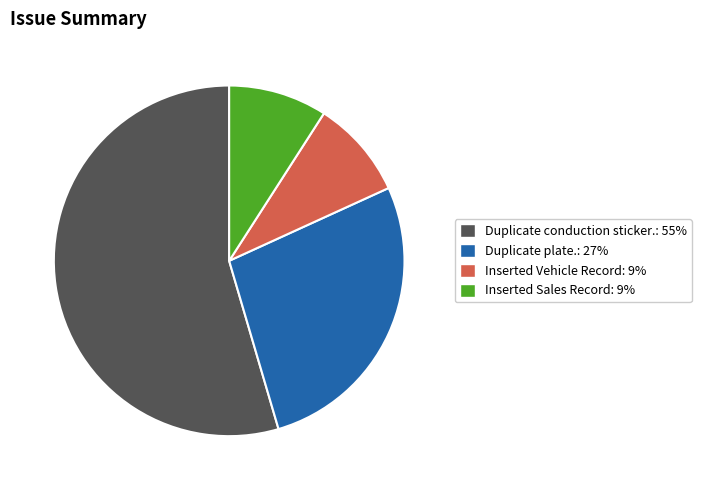

How many segments does this pie chart have?

4